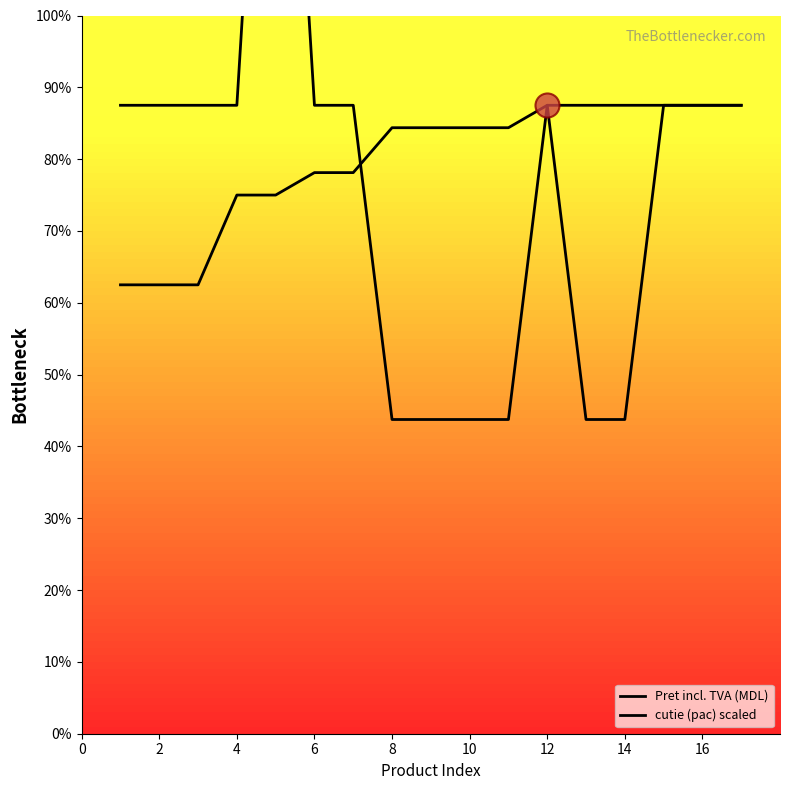

Which series contains the highest Y value?

cutie (pac) scaled